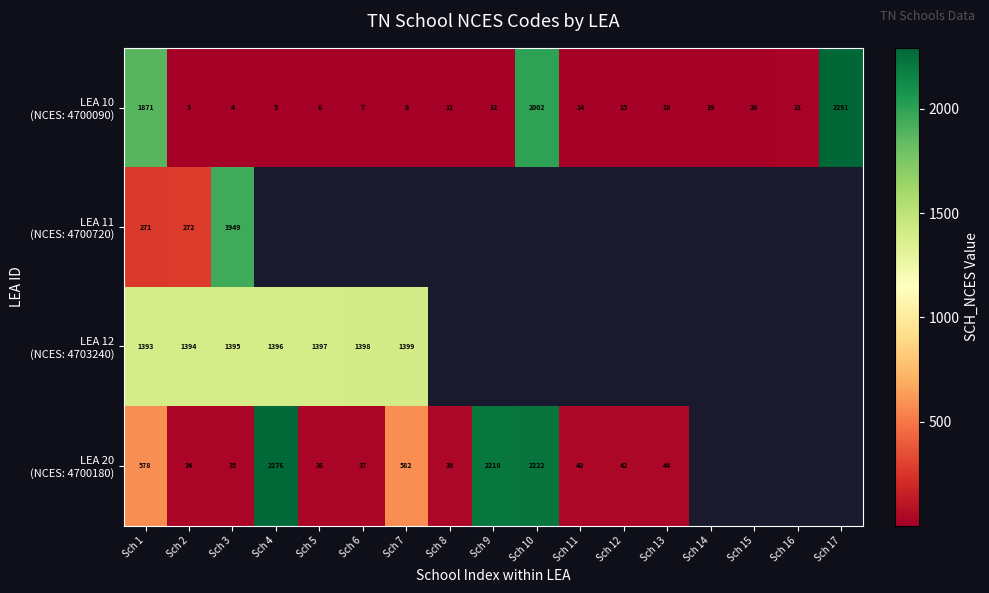

Between Sch 6 and Sch 2, which is larger?

Sch 6